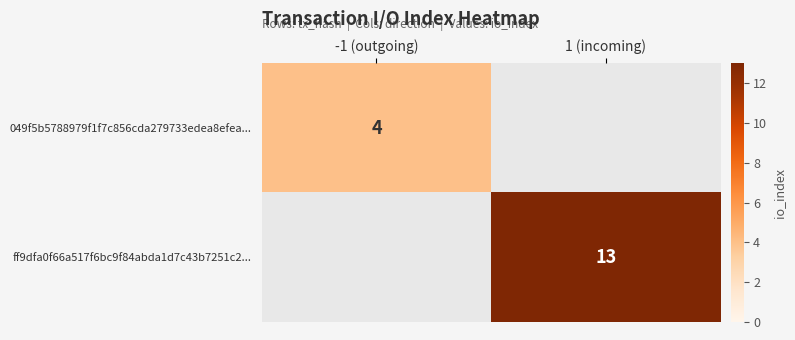

At how many categories does at least one series exceed 8?

1